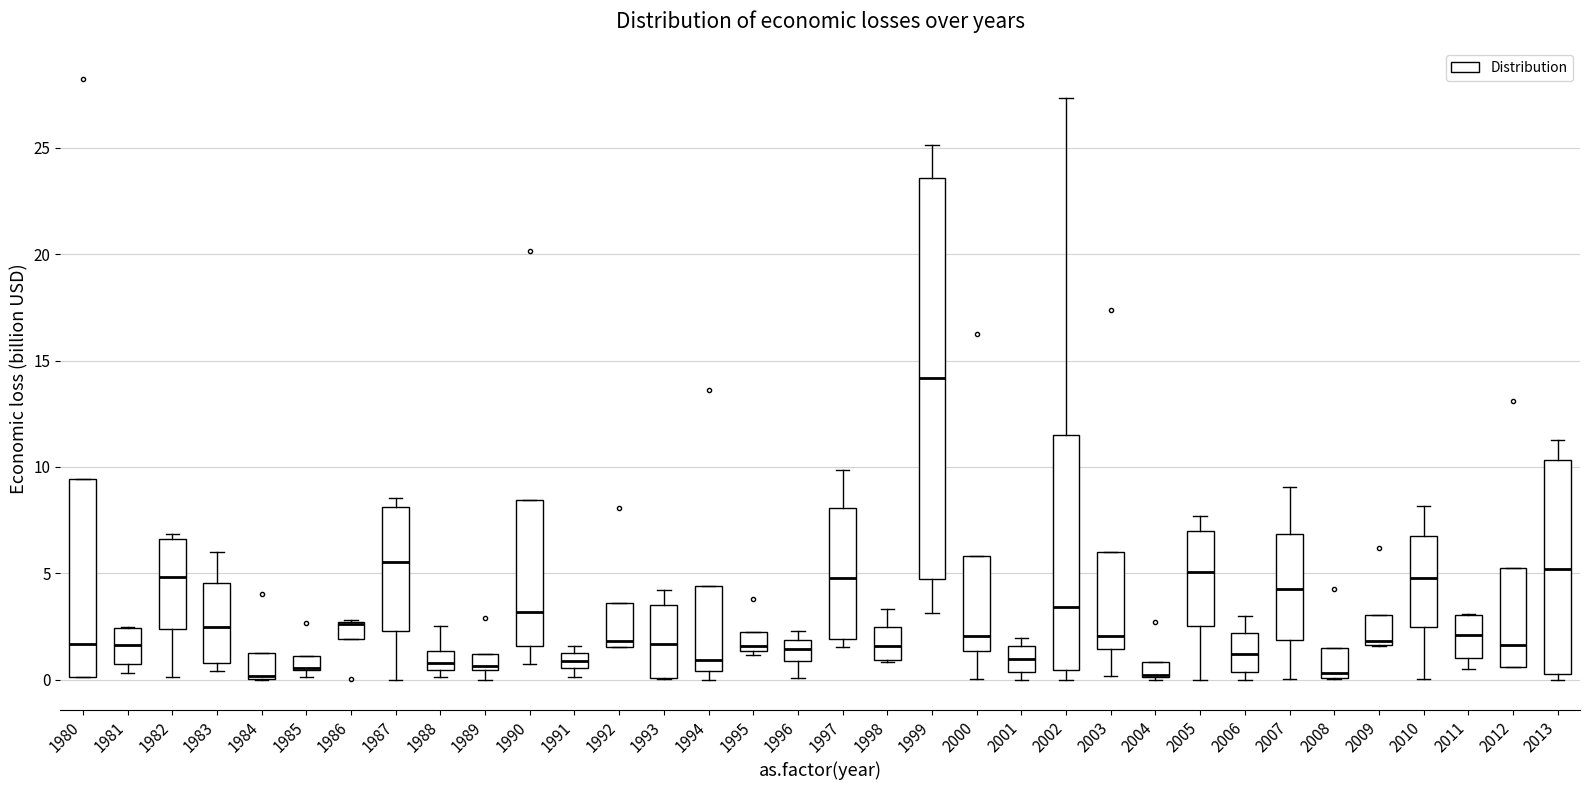

Which box is the tallest, from its lower edge to its upper edge?

1999